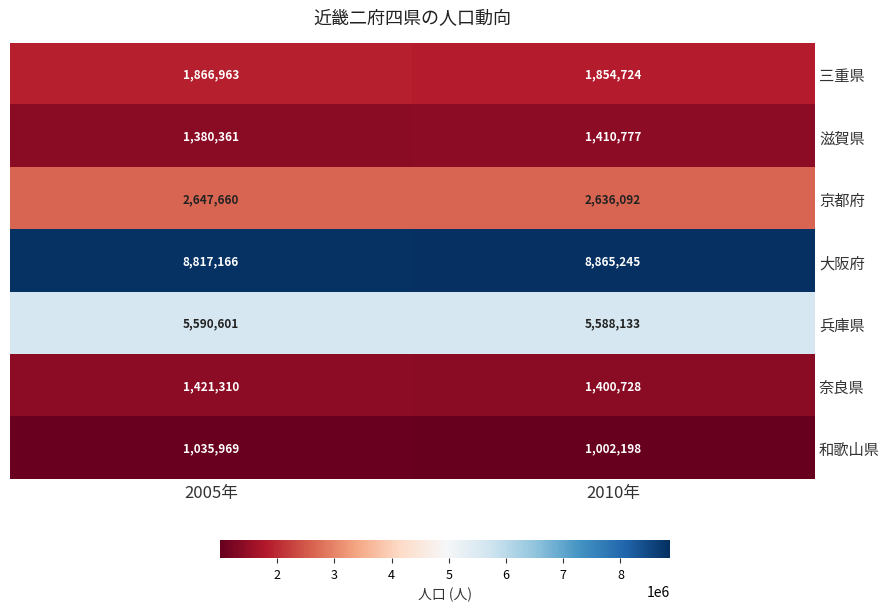

What is the difference between the 京都府 values at 2010年 and 2005年?

11568